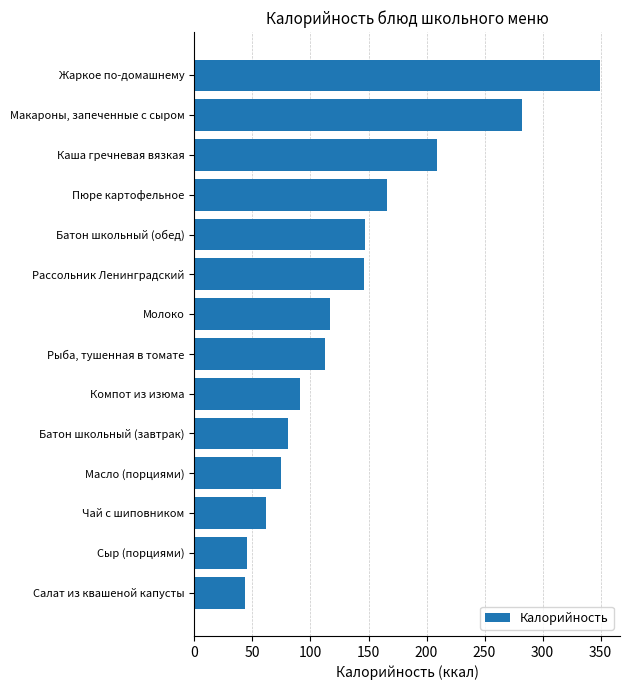

How many values exceed 116?

7